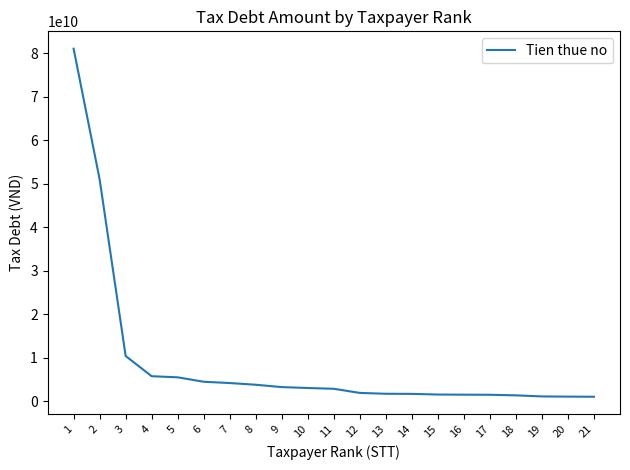

What is the change in value from 11 to 21?

-1829458490